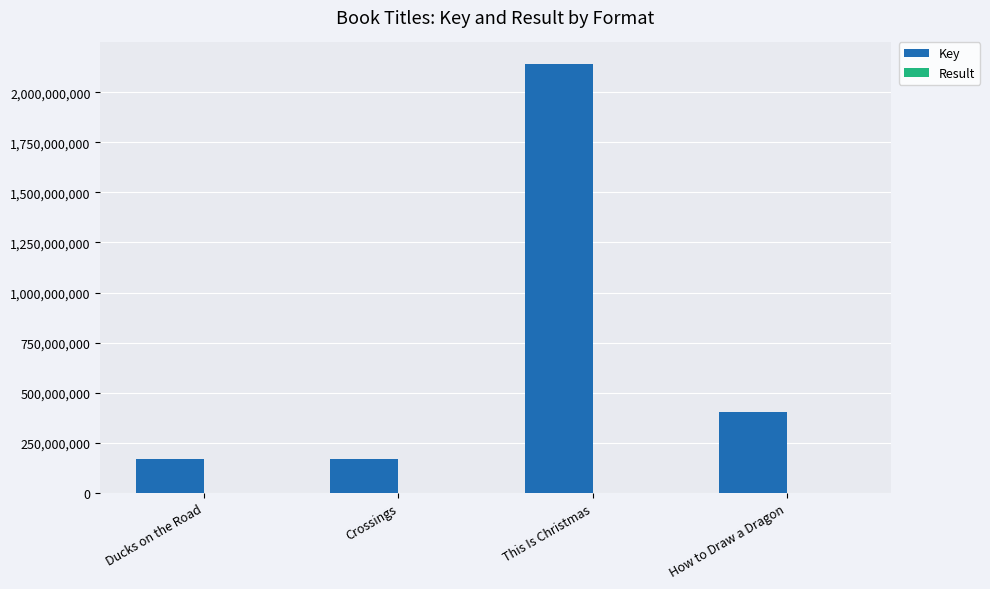

Between Crossings and This Is Christmas, which series saw the biggest shift?

Key